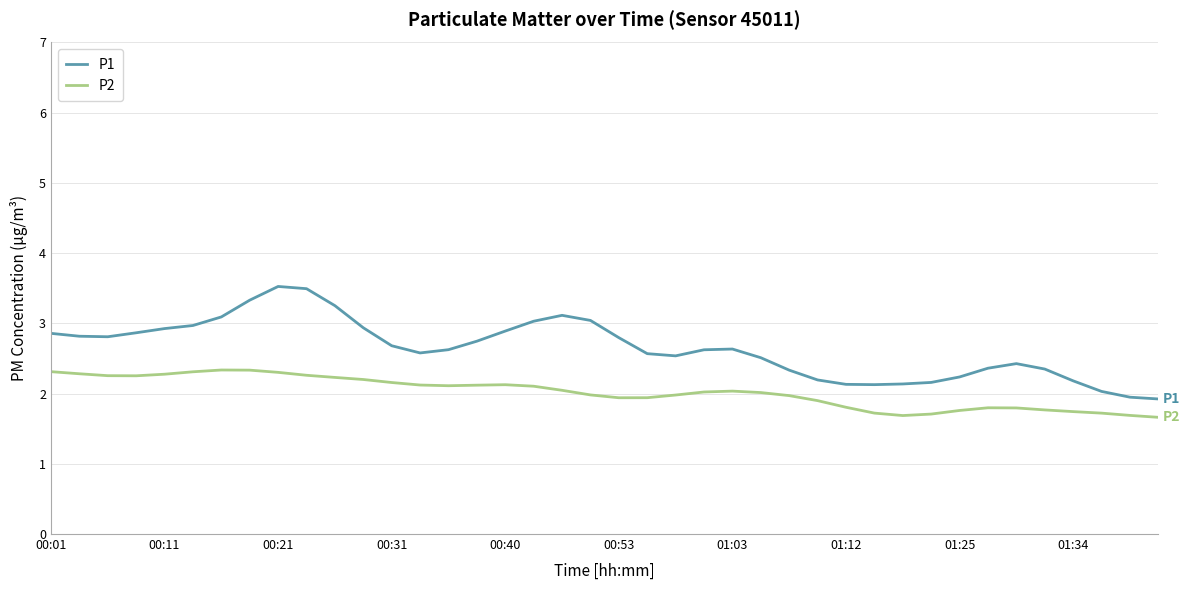

Which series has the largest range (max minus min)?

P1